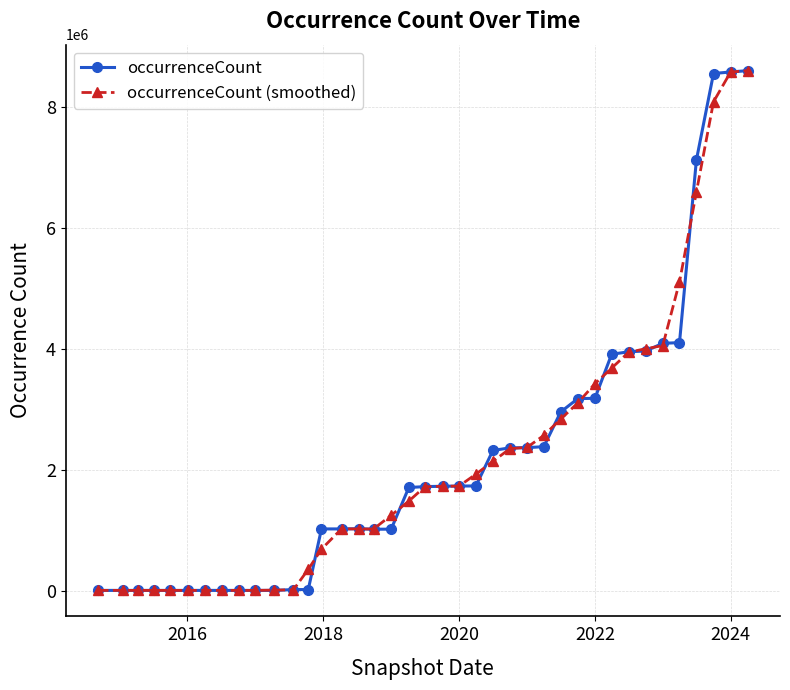

What is the maximum value shown in the chart?

8601992.0